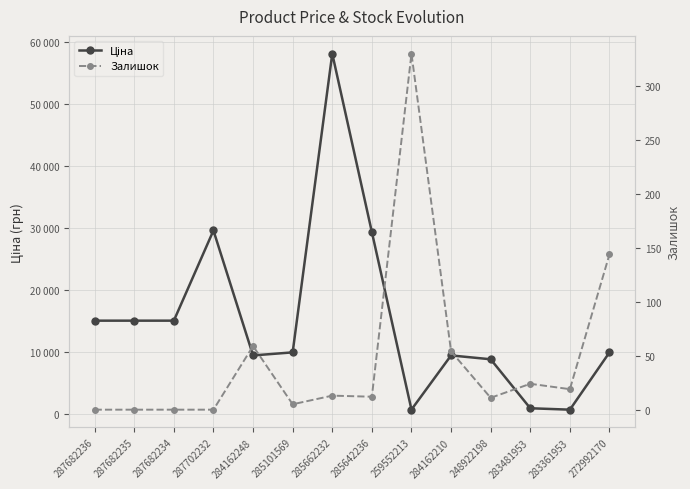

What is the value of the Залишок point at the 13th from the left?

19.0